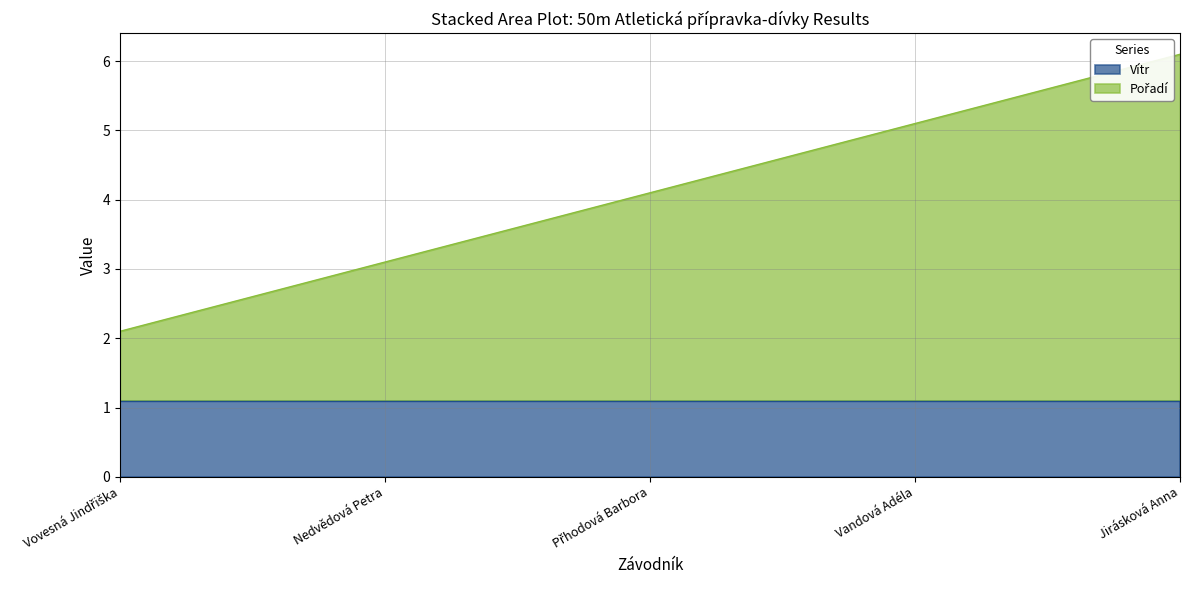

What position from the right is Vovesná Jindřiška?

5